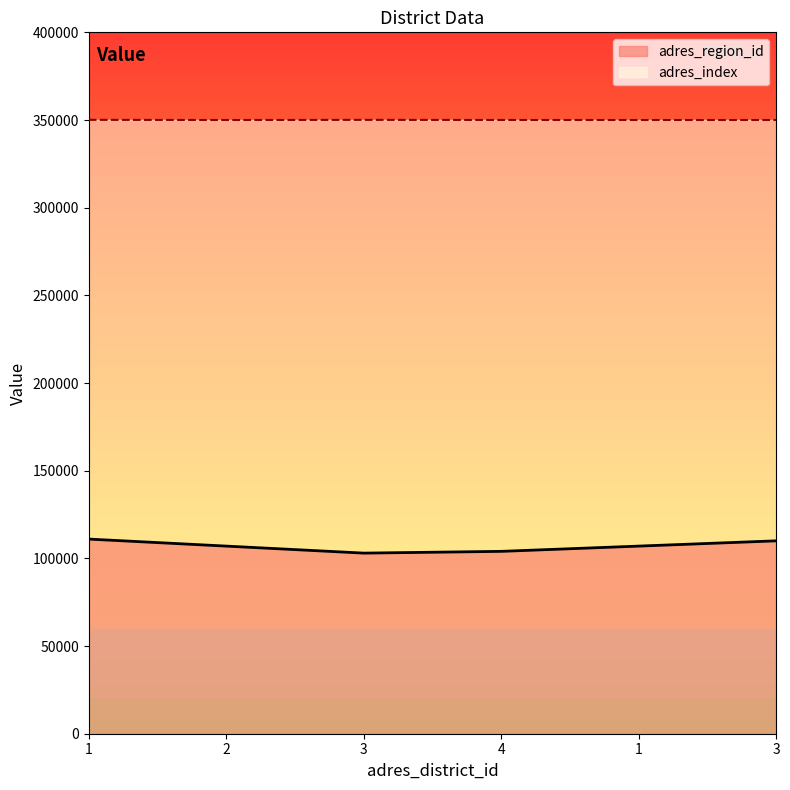

What is the difference between the adres_region_id values at 3 and 1?

3000